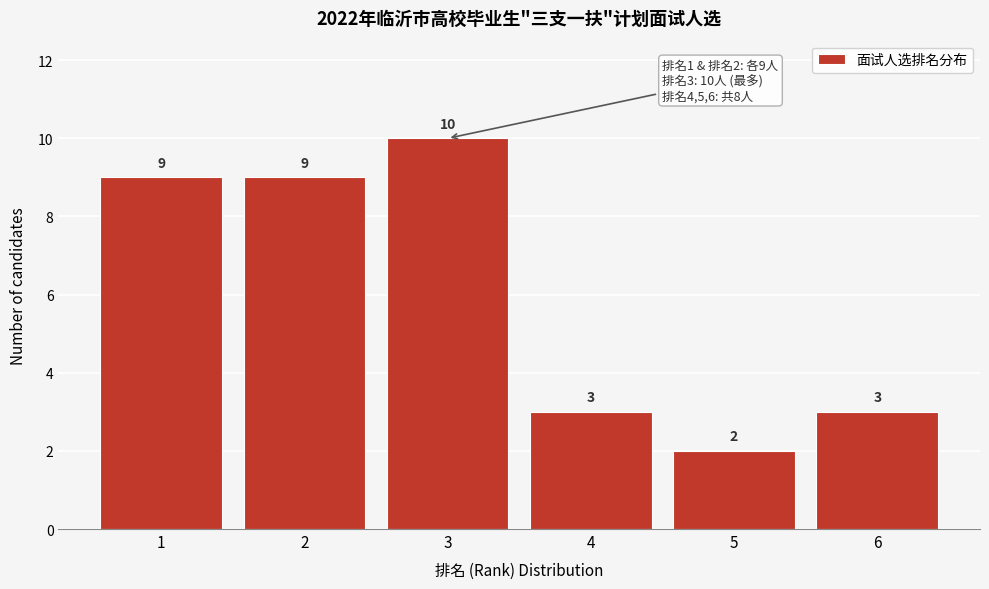

Reading left to right, what are all the values shown in this chart?

1=9	2=9	3=10	4=3	5=2	6=3